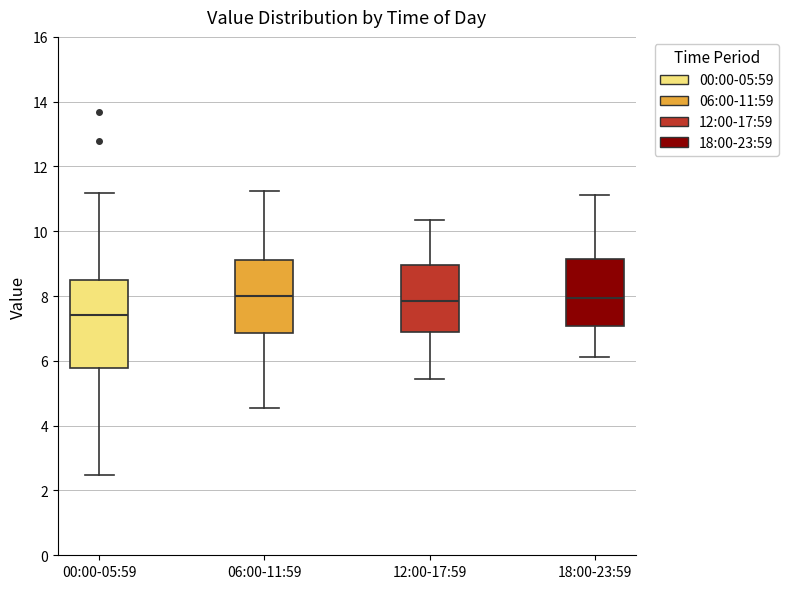

Reading left to right, read every box against the y-axis: the position of its median line, the range the box covers, and the ends of its whiskers. The values are not printed on the chart, so give them approximately, as read against the axis.

00:00-05:59: median 7.4, box 5.8 to 8.4, whiskers 2.4 to 11.2
06:00-11:59: median 8.0, box 6.8 to 9.2, whiskers 4.6 to 11.2
12:00-17:59: median 7.8, box 6.8 to 9.0, whiskers 5.4 to 10.4
18:00-23:59: median 8.0, box 7.0 to 9.2, whiskers 6.2 to 11.2